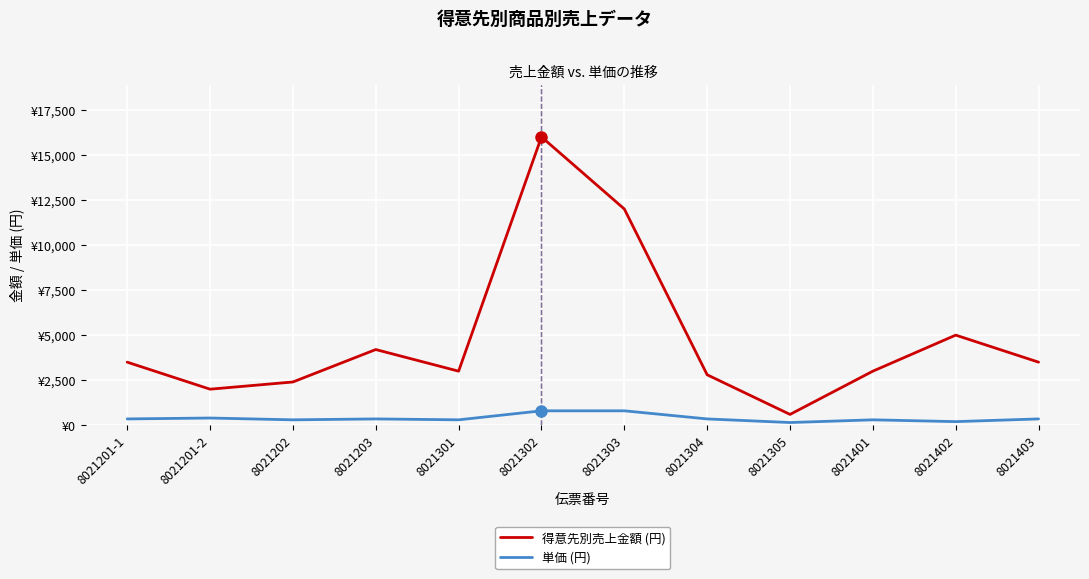

What is the difference between the highest and lowest values at 8021303?

11200